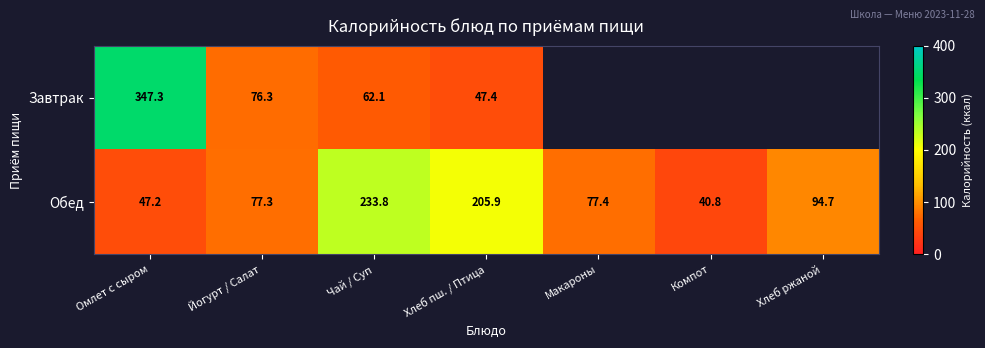

What is the difference between the Обед values at Чай / Суп and Омлет с сыром?

186.6